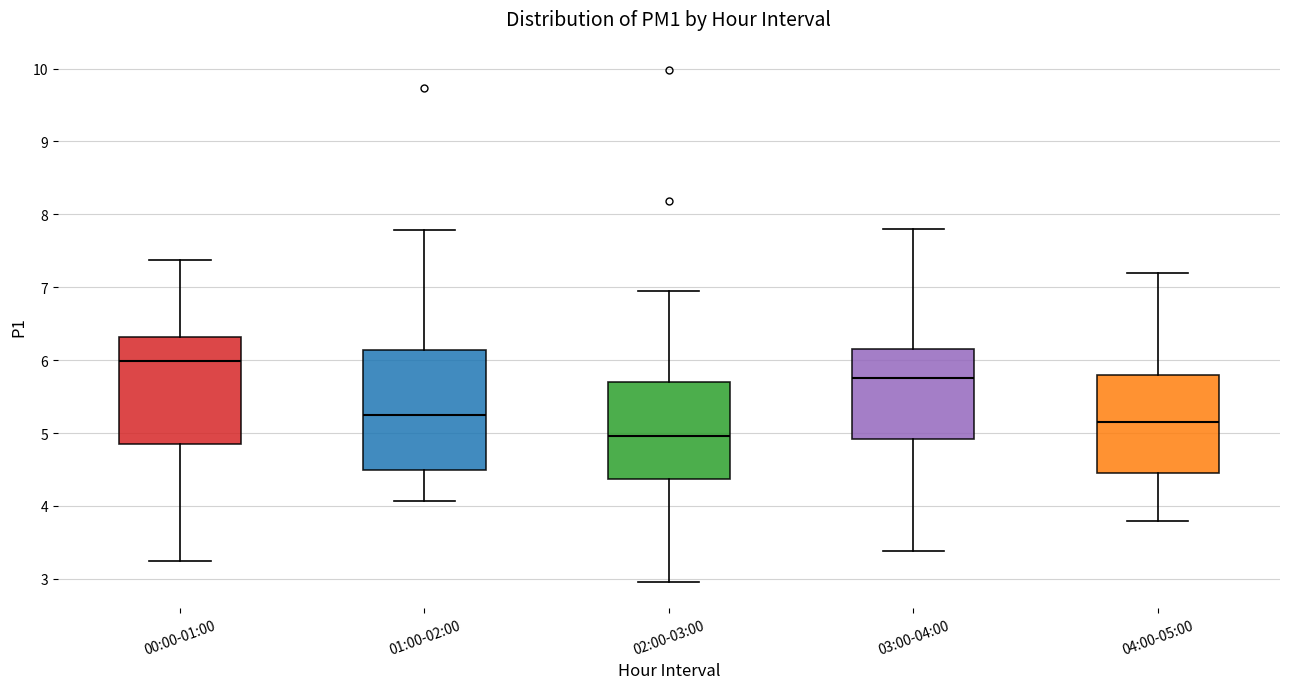

Reading left to right, transcribe this box plot: for each box, give where its median line is, the range the box spans, and where its two whiskers end, as read against the y-axis. The values are not printed on the chart, so give them approximately, as read against the axis.

00:00-01:00: median 6.0, box 4.9 to 6.3, whiskers 3.3 to 7.4
01:00-02:00: median 5.3, box 4.5 to 6.1, whiskers 4.1 to 7.8
02:00-03:00: median 5.0, box 4.4 to 5.7, whiskers 3.0 to 7.0
03:00-04:00: median 5.8, box 4.9 to 6.1, whiskers 3.4 to 7.8
04:00-05:00: median 5.2, box 4.5 to 5.8, whiskers 3.8 to 7.2